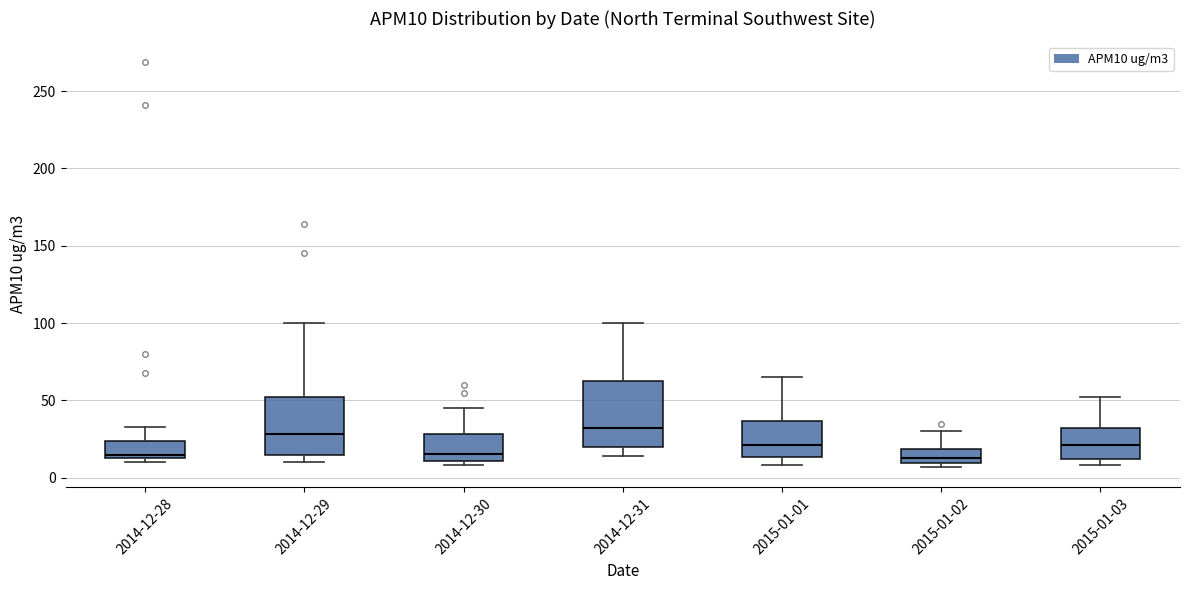

Which box is the tallest, from its lower edge to its upper edge?

2014-12-31